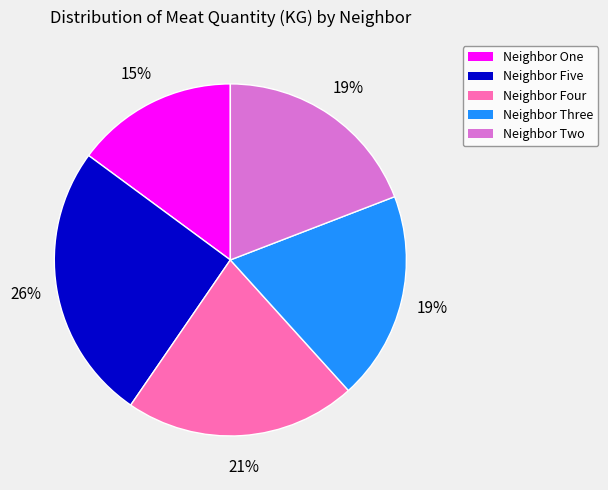

What percentage is the Neighbor Five slice, to the nearest percent?

26%